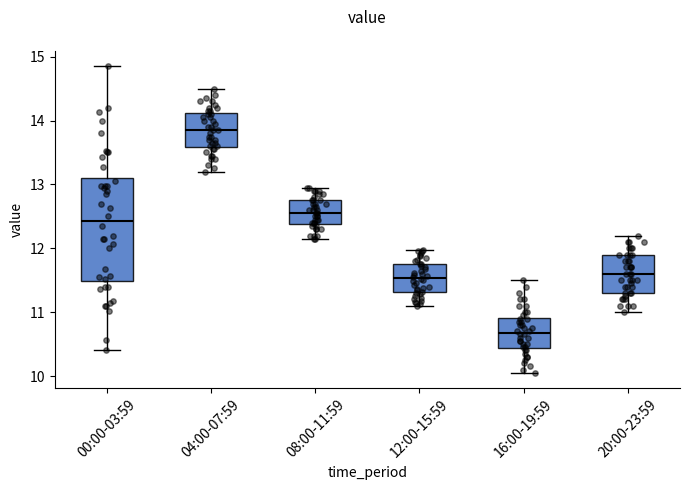

Where does the upper whisker of the box for 04:00-07:59 end on the y-axis? The values are not printed on the chart, so give them approximately, as read against the axis.

14.5